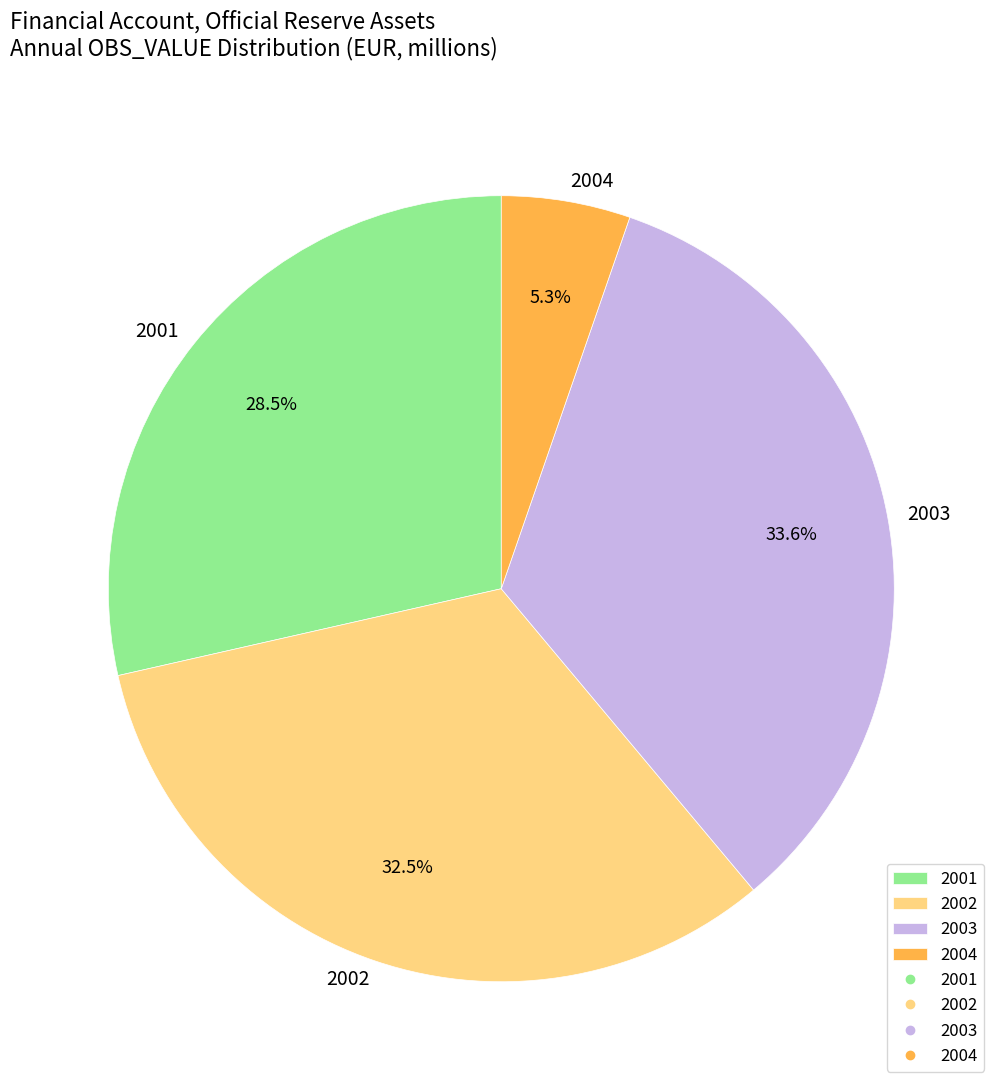

Is there a majority slice in this chart?

No